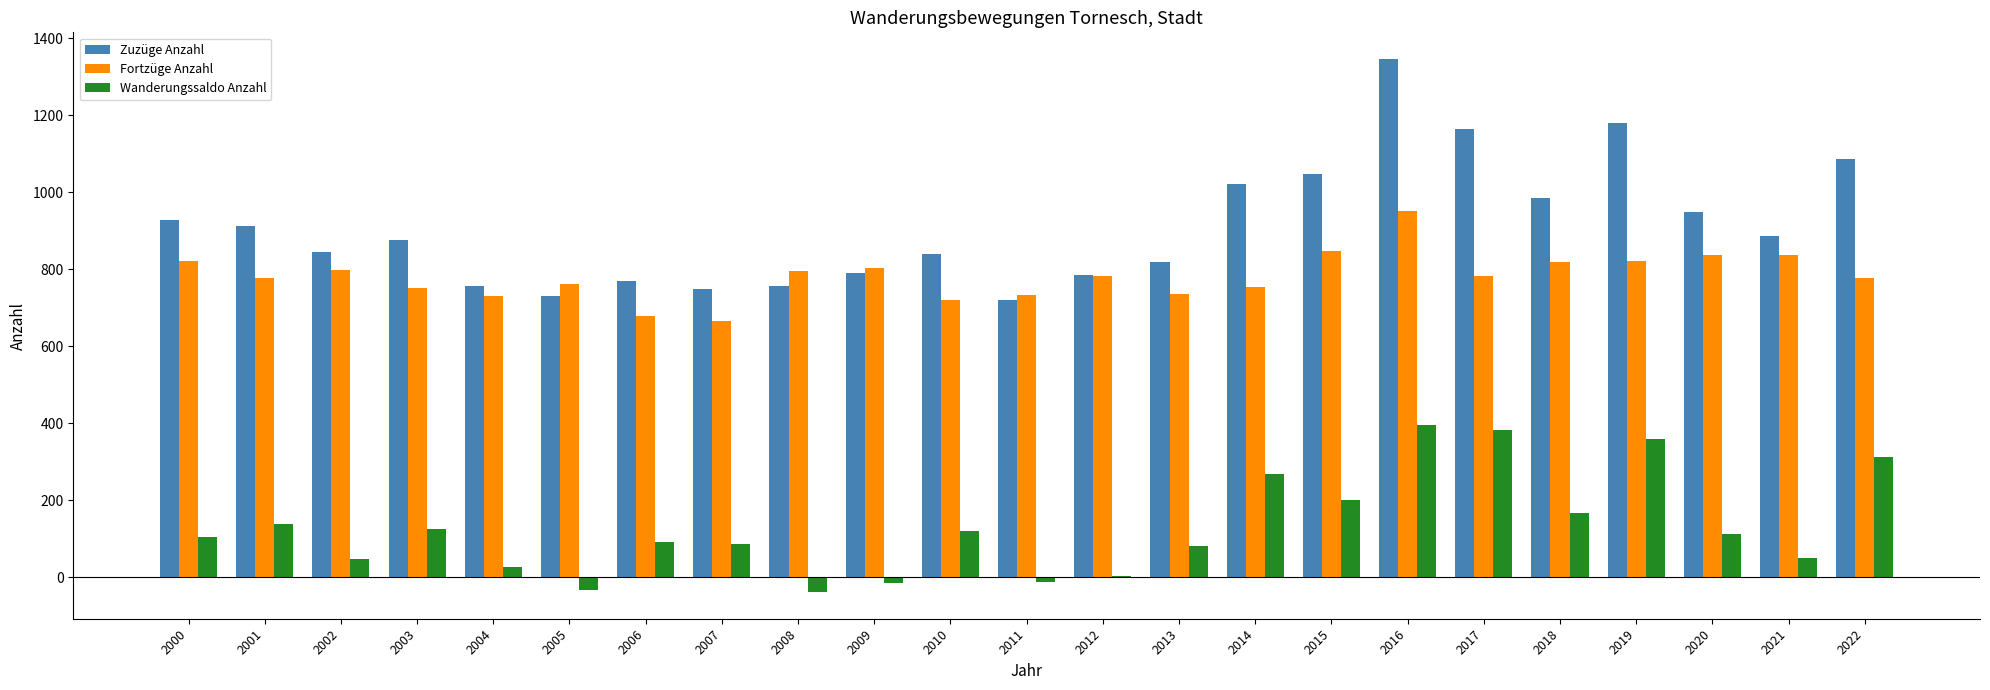

What is the total value across all series at 2007?

1498